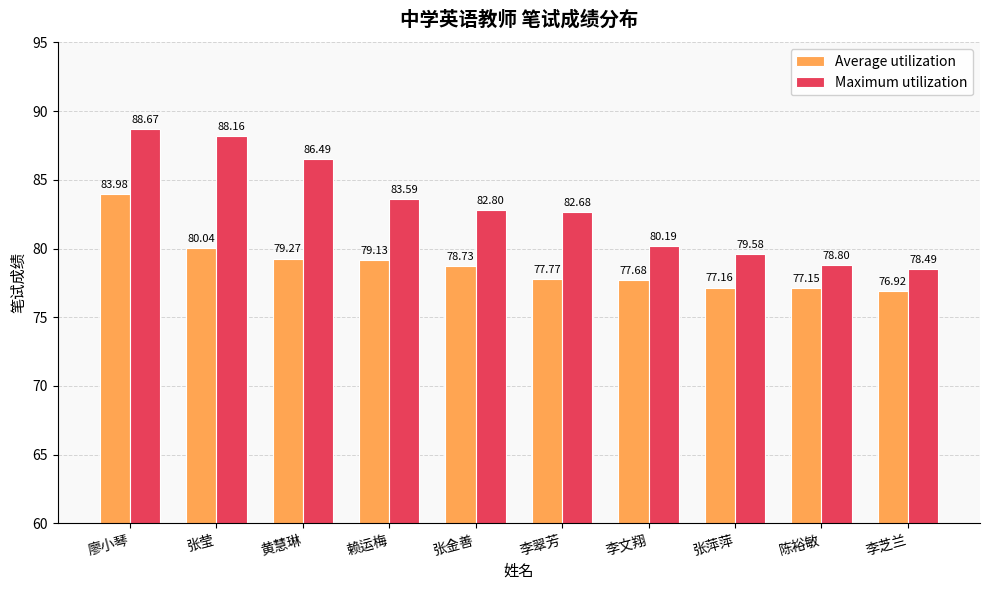

True or false: Maximum utilization has a value of 42.4 at 张金善.

False